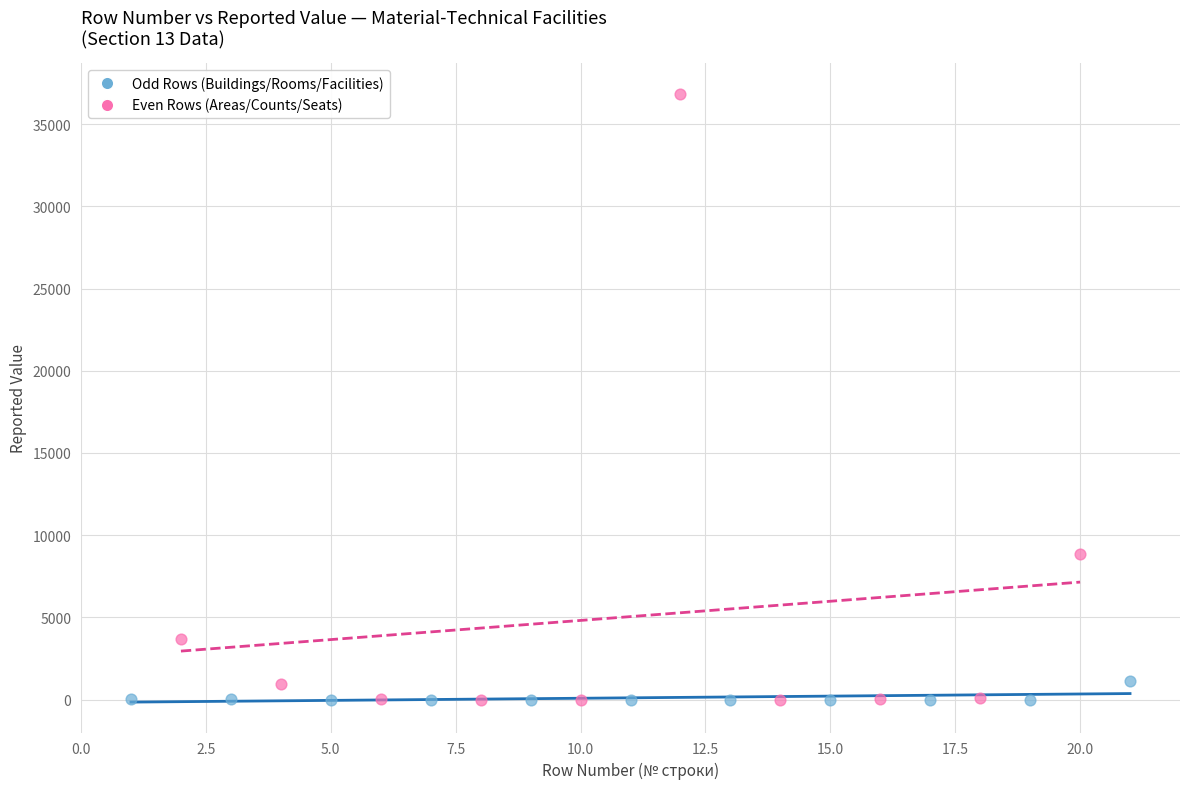

Which series reaches the maximum Y coordinate?

Even Rows (Areas/Counts/Seats)